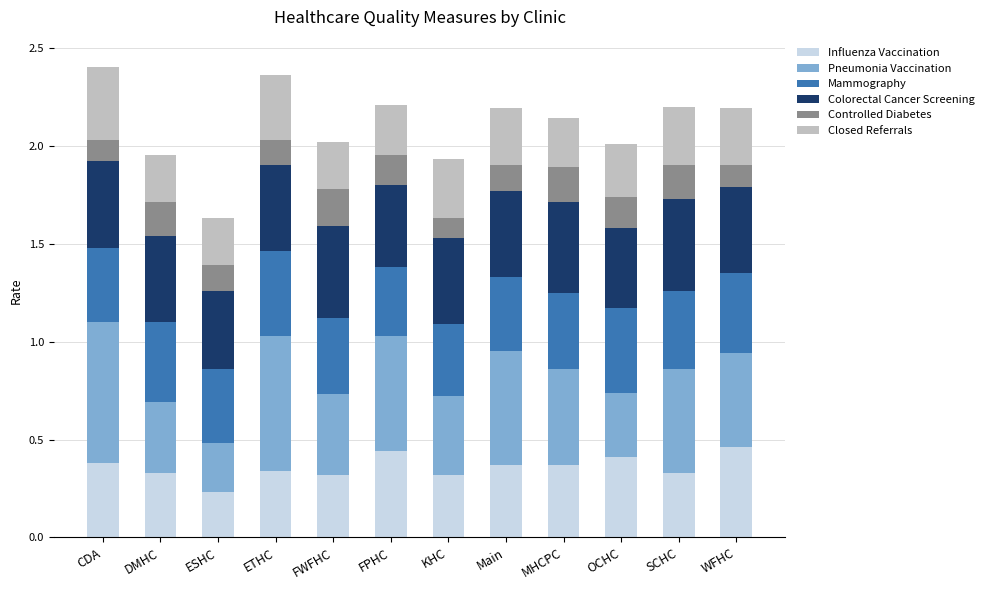

What is the total value across all series at OCHC?

2.0